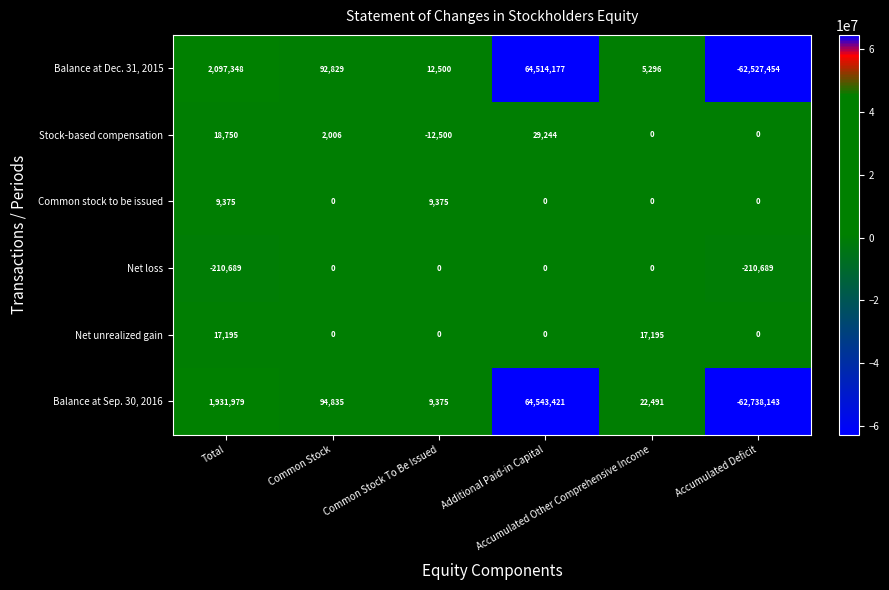

What is the difference between the maximum and second lowest values in the Balance at Sep. 30, 2016 series?

64534046